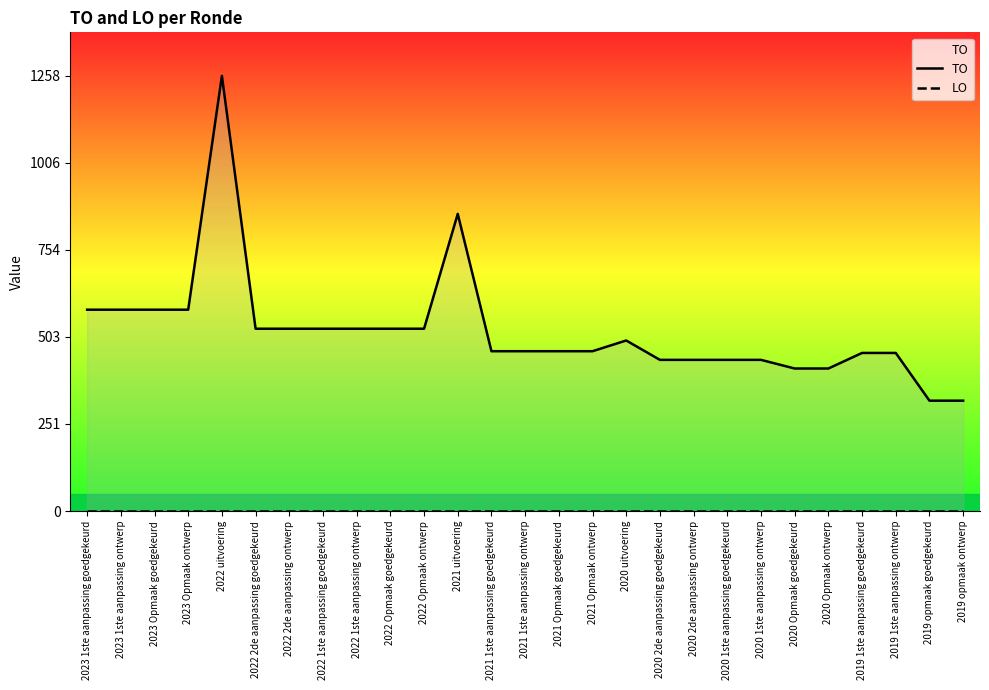

Reading right to left, list all the values displayed in this chart.

TO: 319	319	457	457	412	412	437	437	437	437	493	462	462	462	462	859	527	527	527	527	527	527	1258	582	582	582	582
LO: 0	0	0	0	0	0	0	0	0	0	0	0	0	0	0	0	0	0	0	0	0	0	0	0	0	0	0